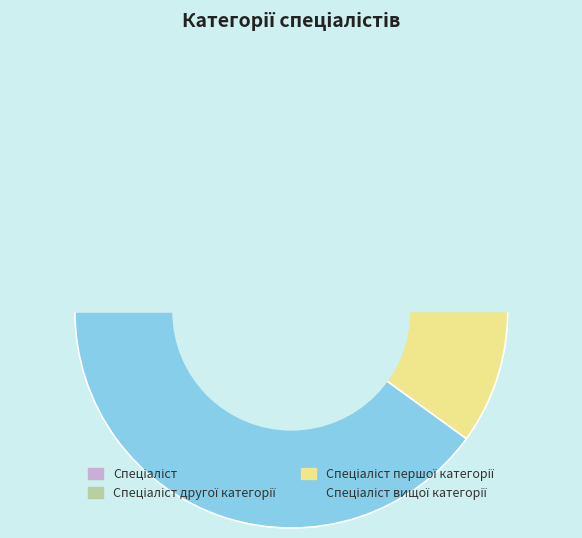

What is the change in value from Спеціаліст першої категорії to Спеціаліст вищої категорії?

+1